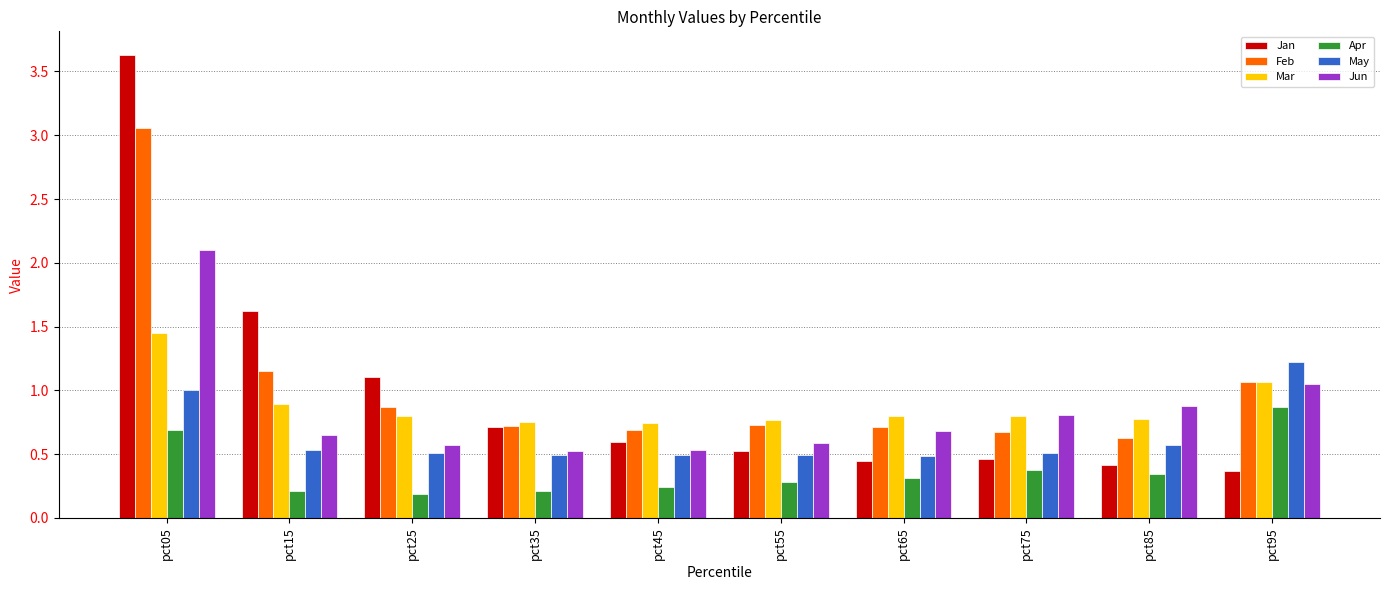

Does the chart contain any negative values?

No